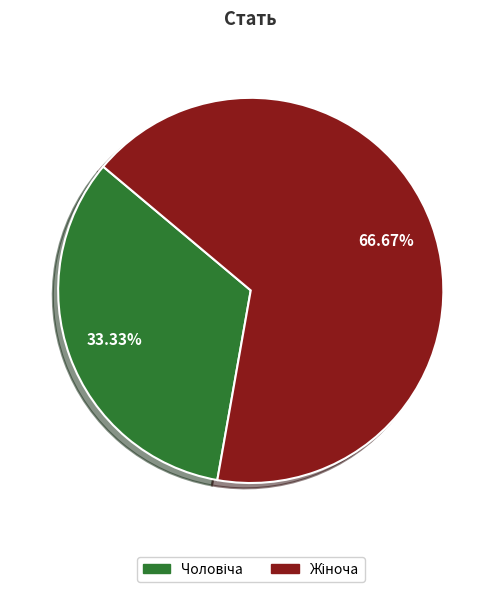

Does any single category account for the majority?

Yes